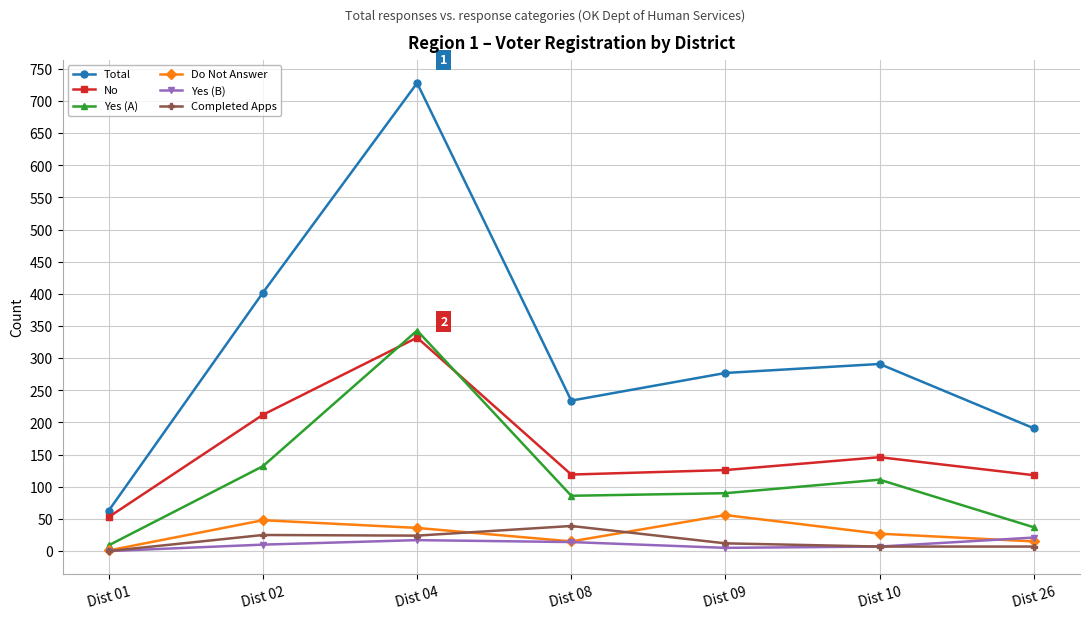

The value of Yes (A) at Dist 09 is 90. True or false?

True